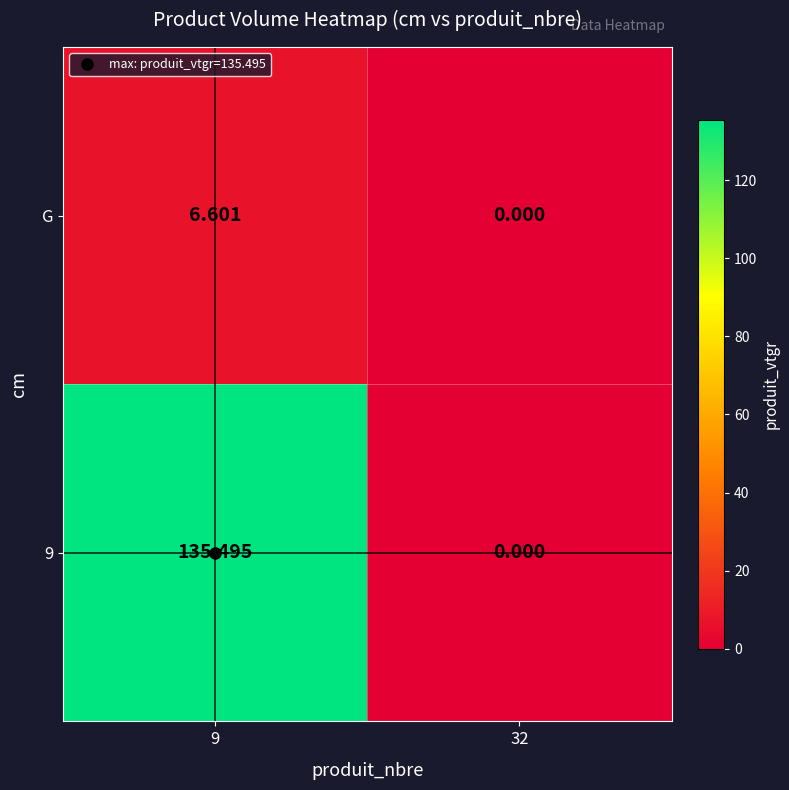

Is the value of G at 9 greater than the value of 9 at 9?

No